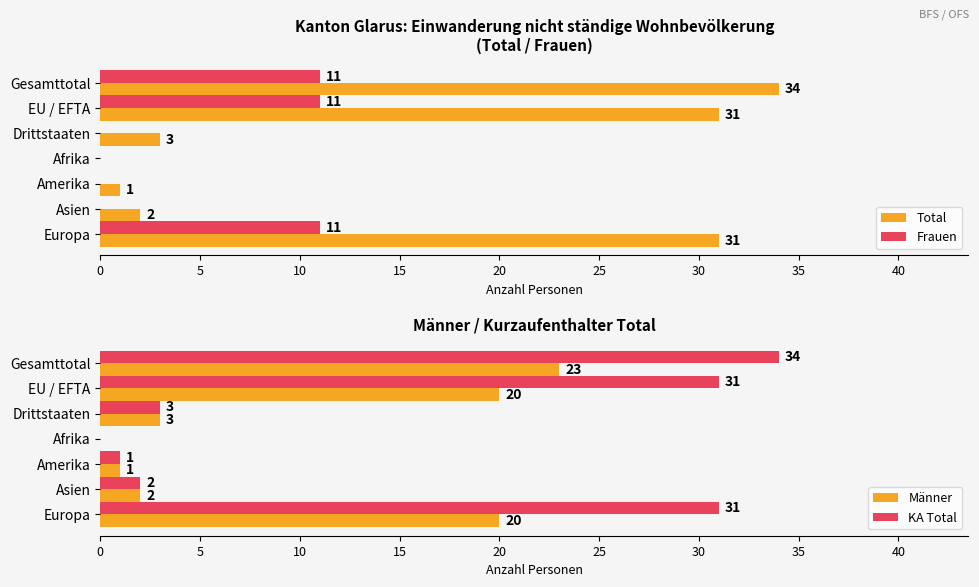

The Männer series shows 28 at 5. True or false?

False